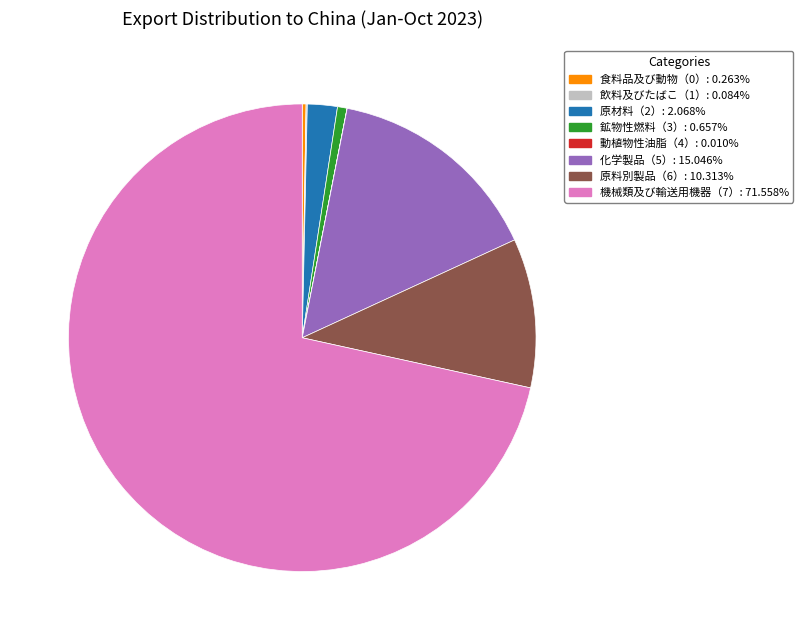

Which category has the biggest portion of the pie?

機械類及び輸送用機器（7）